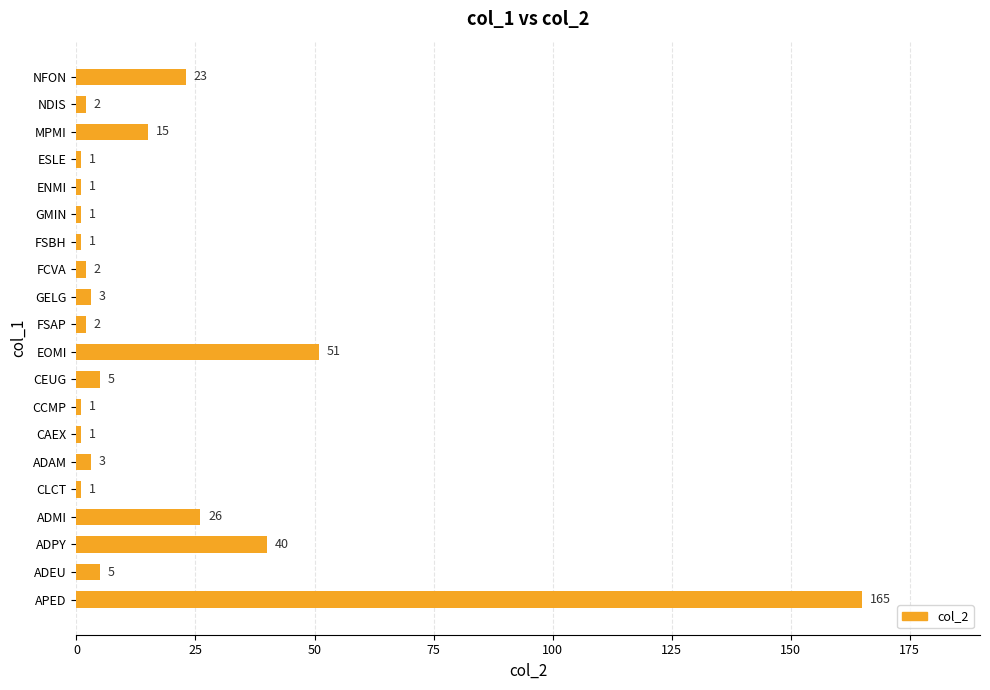

True or false: the data shows 1 at GMIN.

True